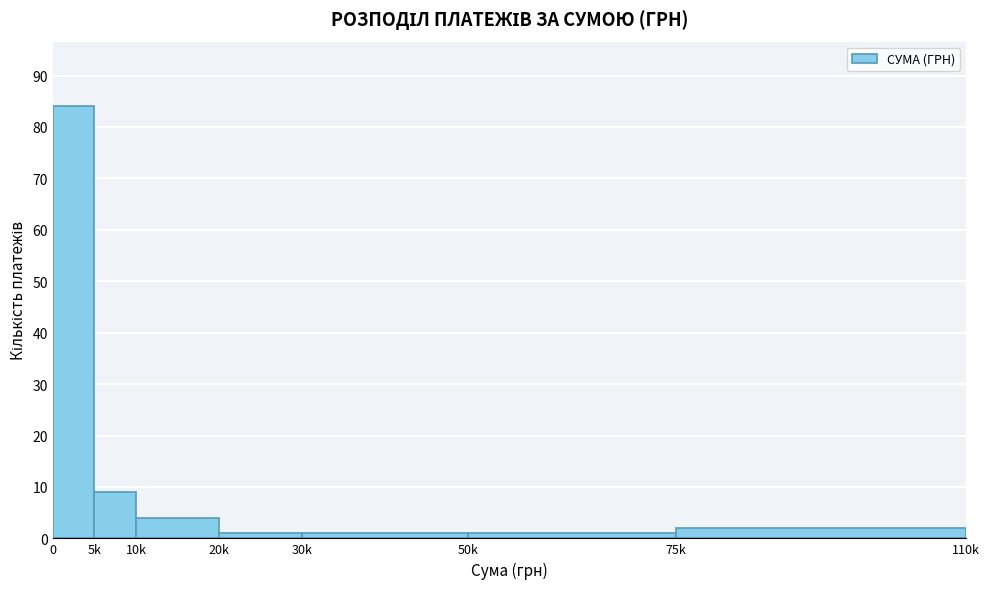

Reading left to right, extract all data points from this chart.

0=84	5k=9	10k=4	20k=1	30k=1	50k=1	75k=2